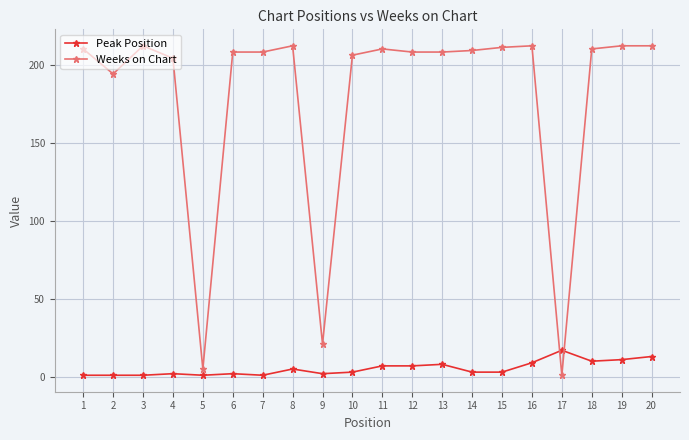

List the series in order of their overall mean, highest first.

Weeks on Chart, Peak Position